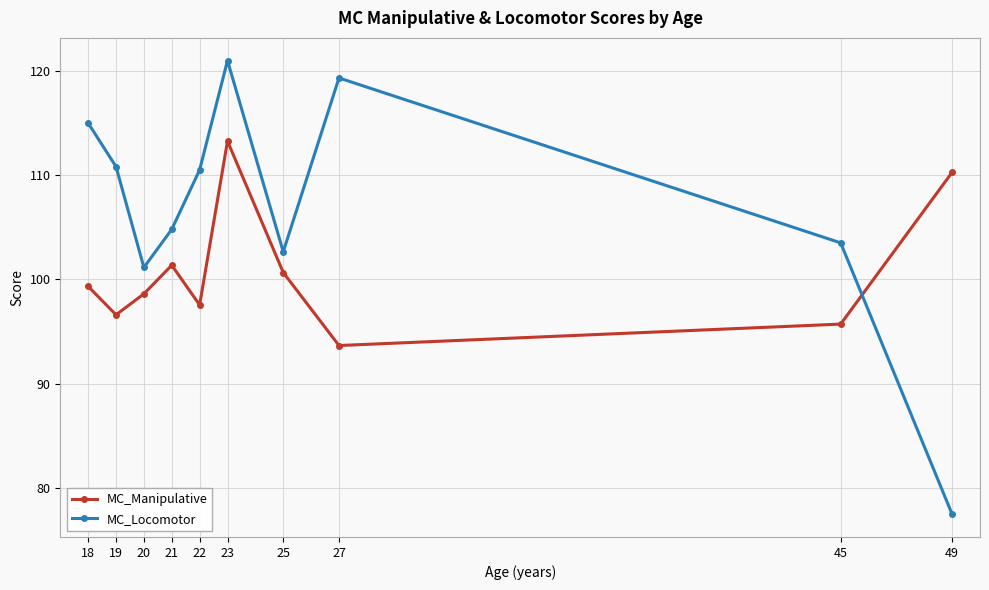

What is the maximum value for MC_Manipulative?

113.3